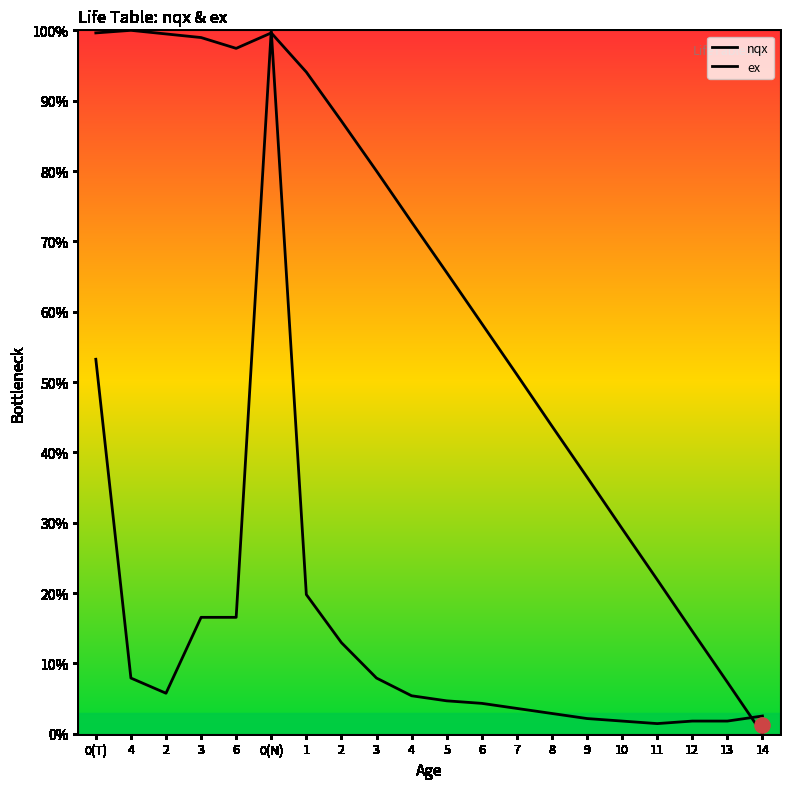

Which series has the widest spread of Y values?

ex